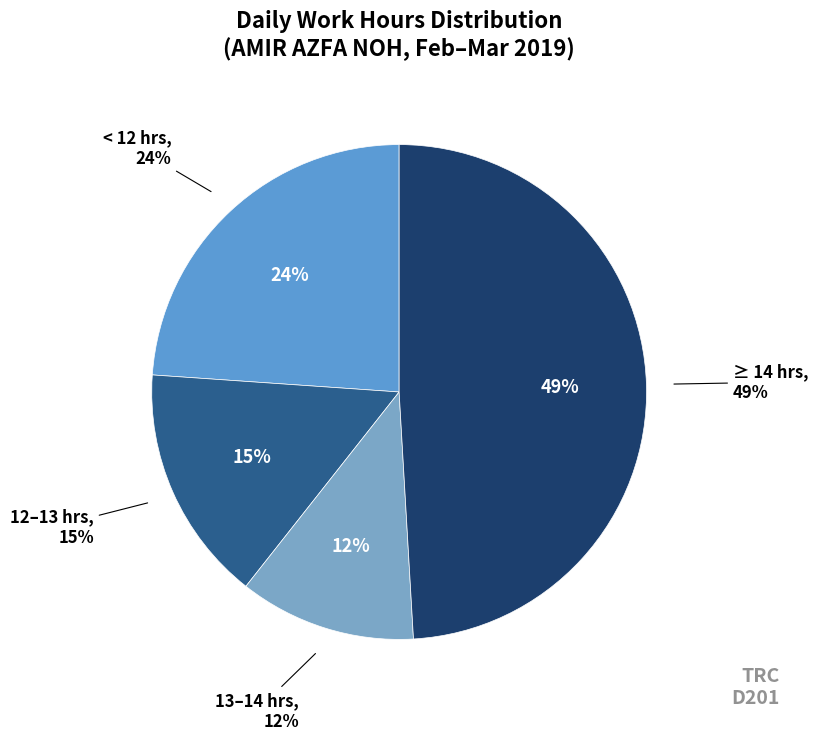

Does Fri 1 account for over 50% of the chart?

No